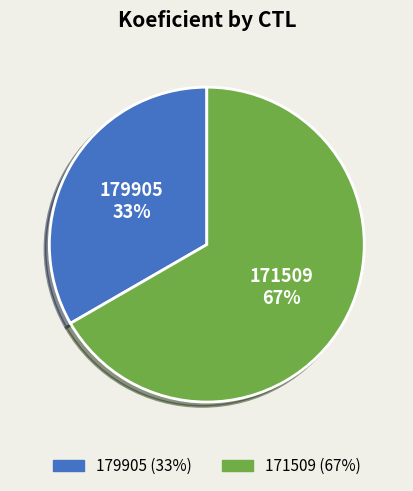

Count the number of slices in the pie.

2